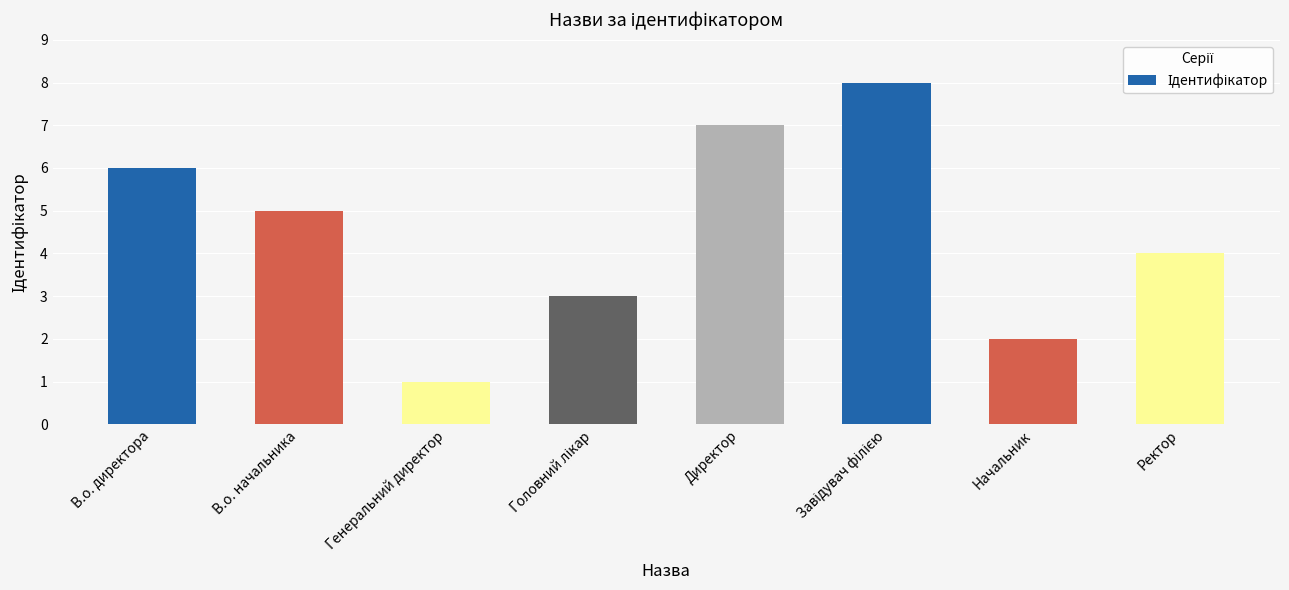

How many data points are less than 5?

4